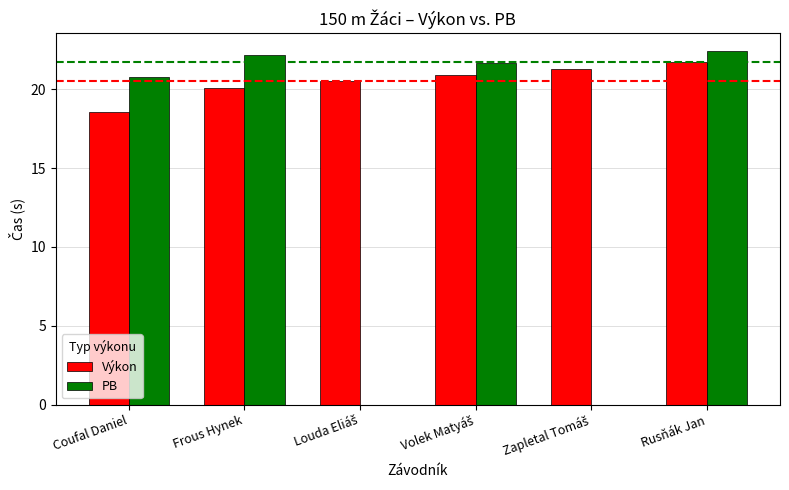

What is the average value of the Výkon series?

20.5